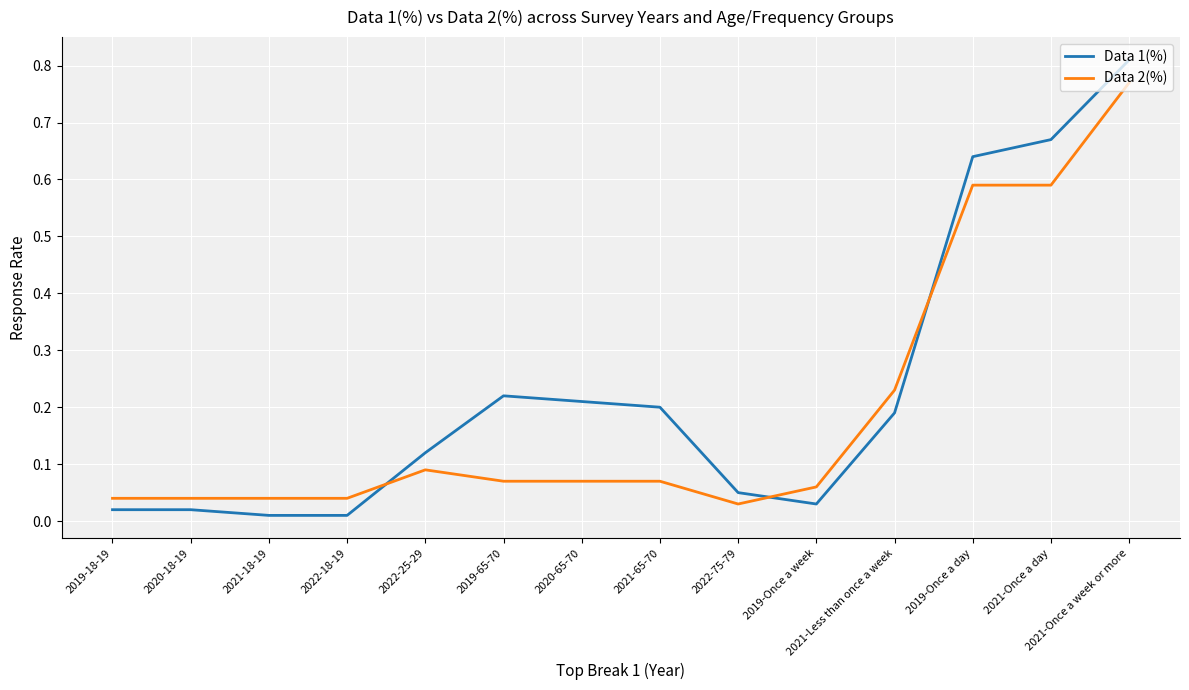

How many intersections are there between Data 2(%) and Data 1(%)?

3